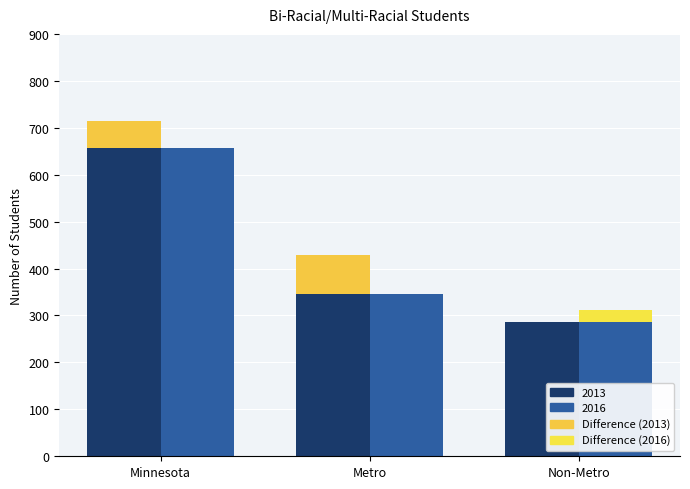

Is the value of 2013 Base at Non-Metro greater than the value of 2016 Base at Non-Metro?

No